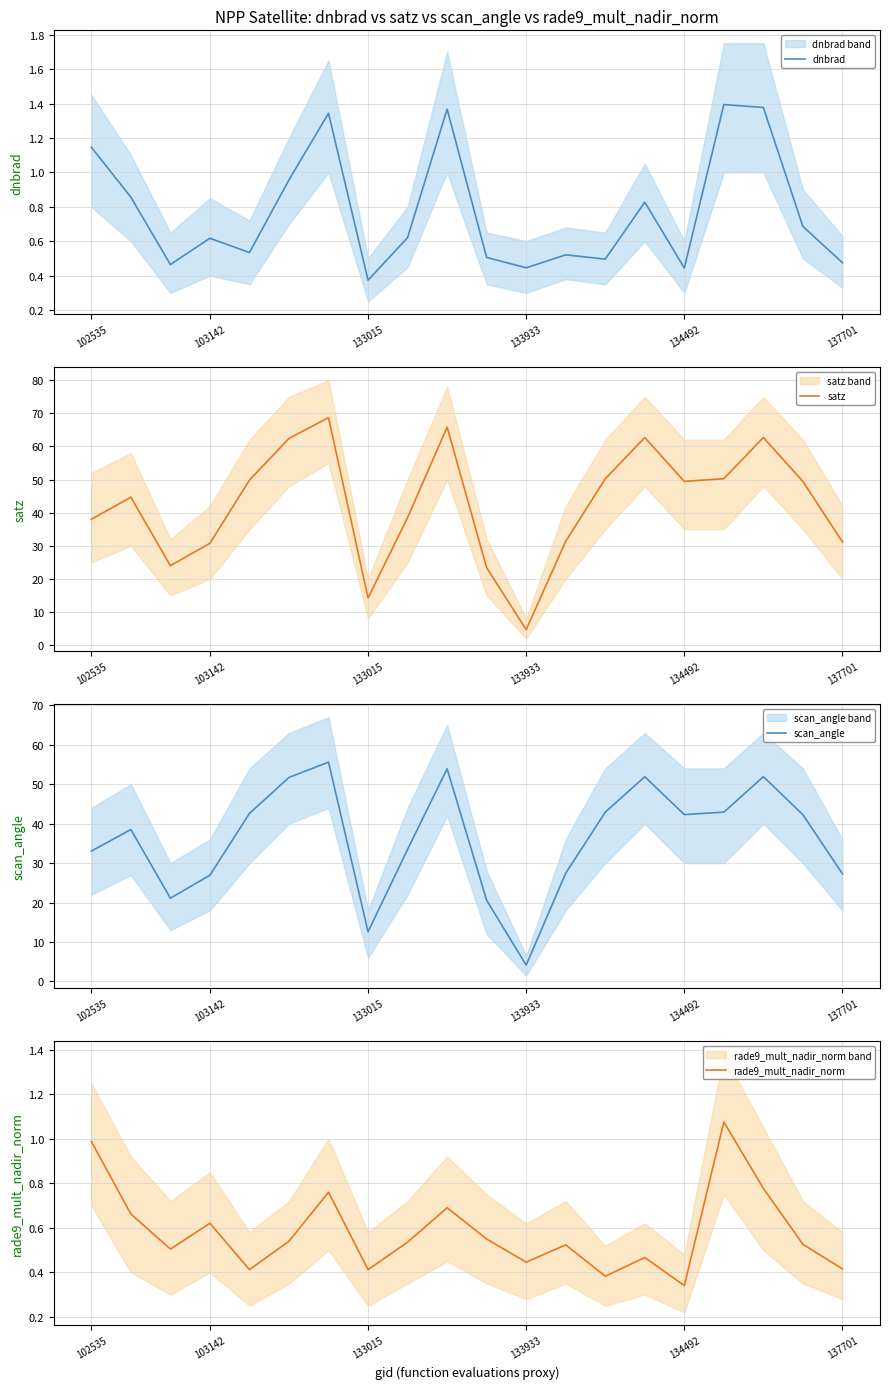

True or false: satz and rade9_mult_nadir_norm intersect in this chart.

False